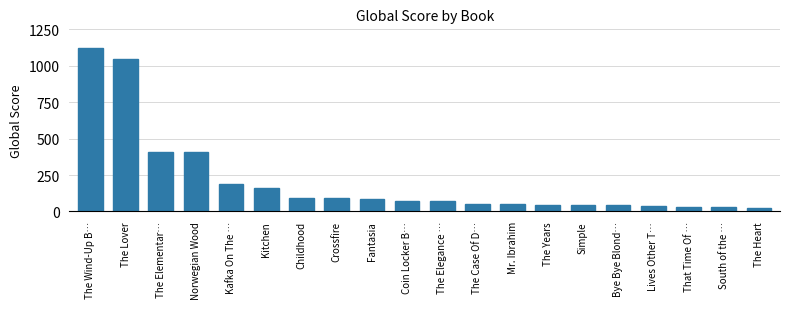

At which category does the chart reach its peak across all series?

The Wind-Up B…